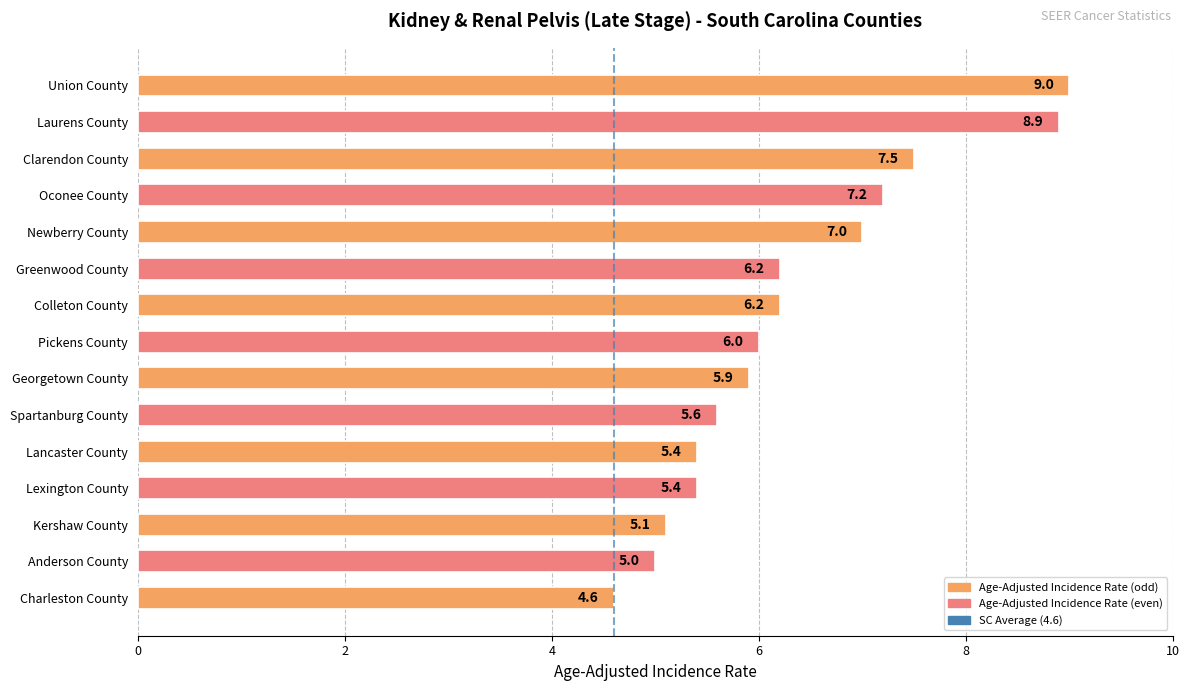

Between Oconee County and Georgetown County, which is larger?

Oconee County